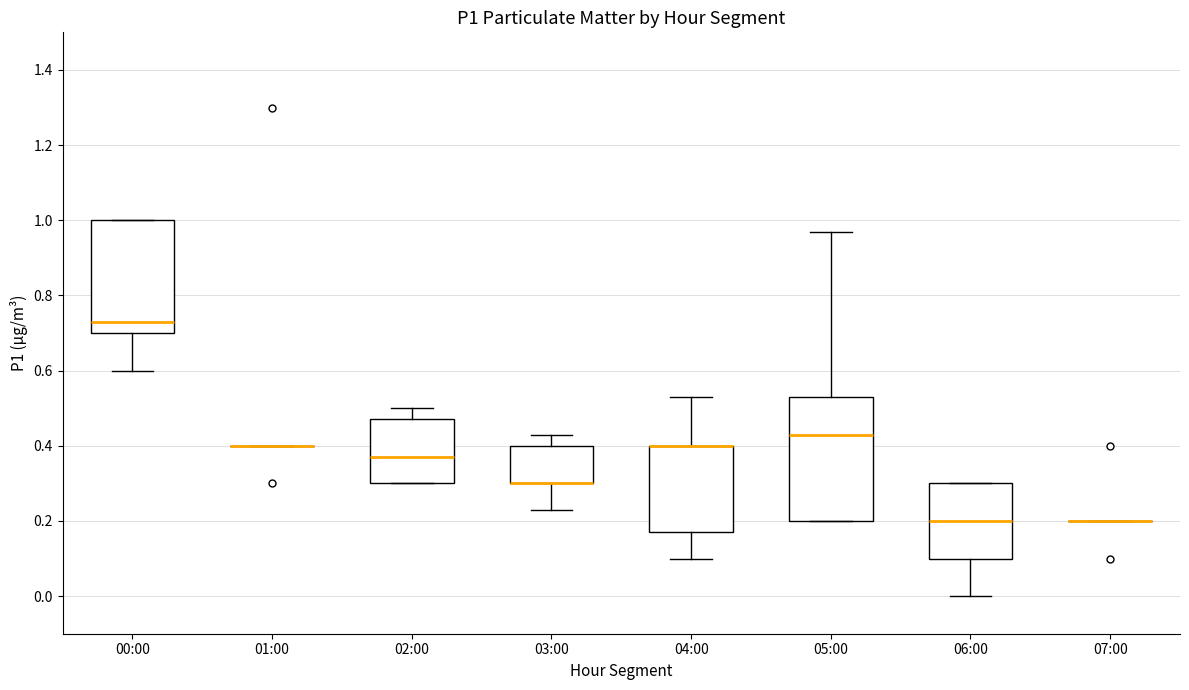

Reading left to right, transcribe this box plot: for each box, give where its median line is, the range the box spans, and where its two whiskers end, as read against the y-axis. The values are not printed on the chart, so give them approximately, as read against the axis.

00:00: median 0.74, box 0.70 to 1.00, whiskers 0.60 to 1.00
01:00: box collapsed to a line at 0.40, whiskers 0.40 to 0.40
02:00: median 0.38, box 0.30 to 0.48, whiskers 0.30 to 0.50
03:00: median 0.30 (drawn on the box's lower edge), box 0.30 to 0.40, whiskers 0.24 to 0.44
04:00: median 0.40 (drawn on the box's upper edge), box 0.18 to 0.40, whiskers 0.10 to 0.54
05:00: median 0.44, box 0.20 to 0.54, whiskers 0.20 to 0.98
06:00: median 0.20, box 0.10 to 0.30, whiskers 0.00 to 0.30
07:00: box collapsed to a line at 0.20, whiskers 0.20 to 0.20